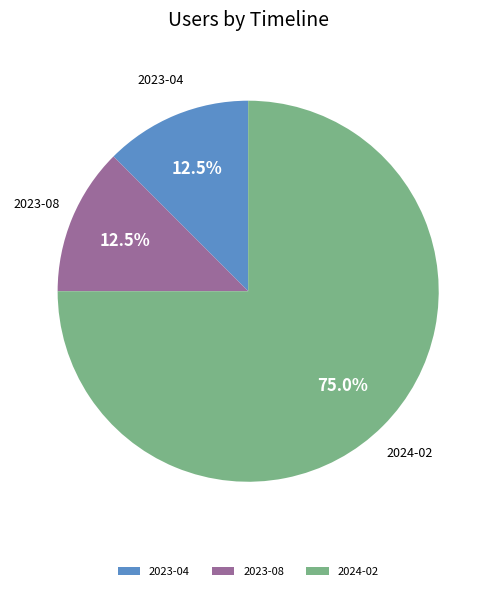

To the nearest percent, what percentage of the pie is 2024-02?

75%